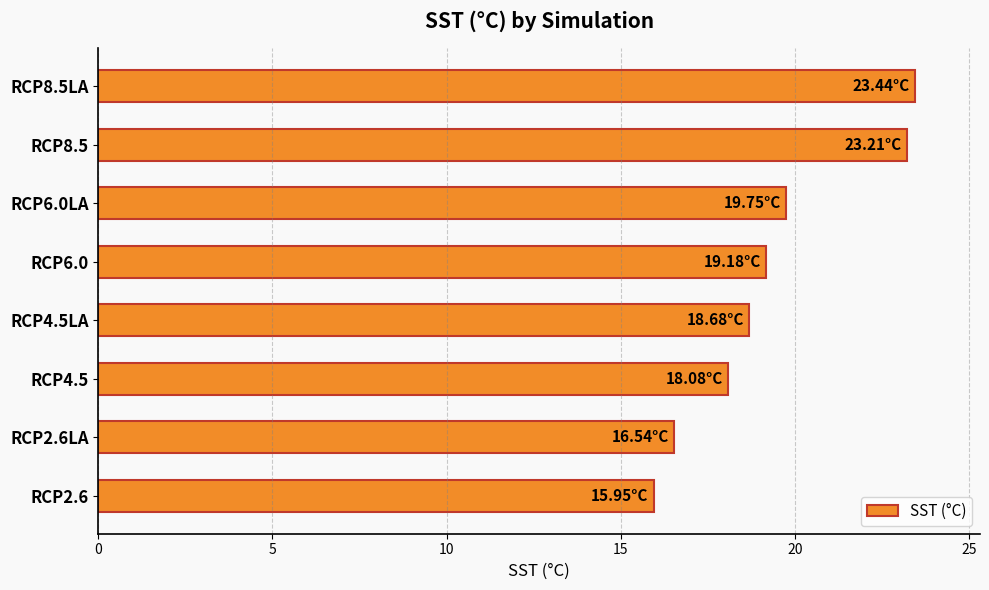

Approximately how many times larger is the value at RCP2.6 compared to RCP6.0LA?

0.8